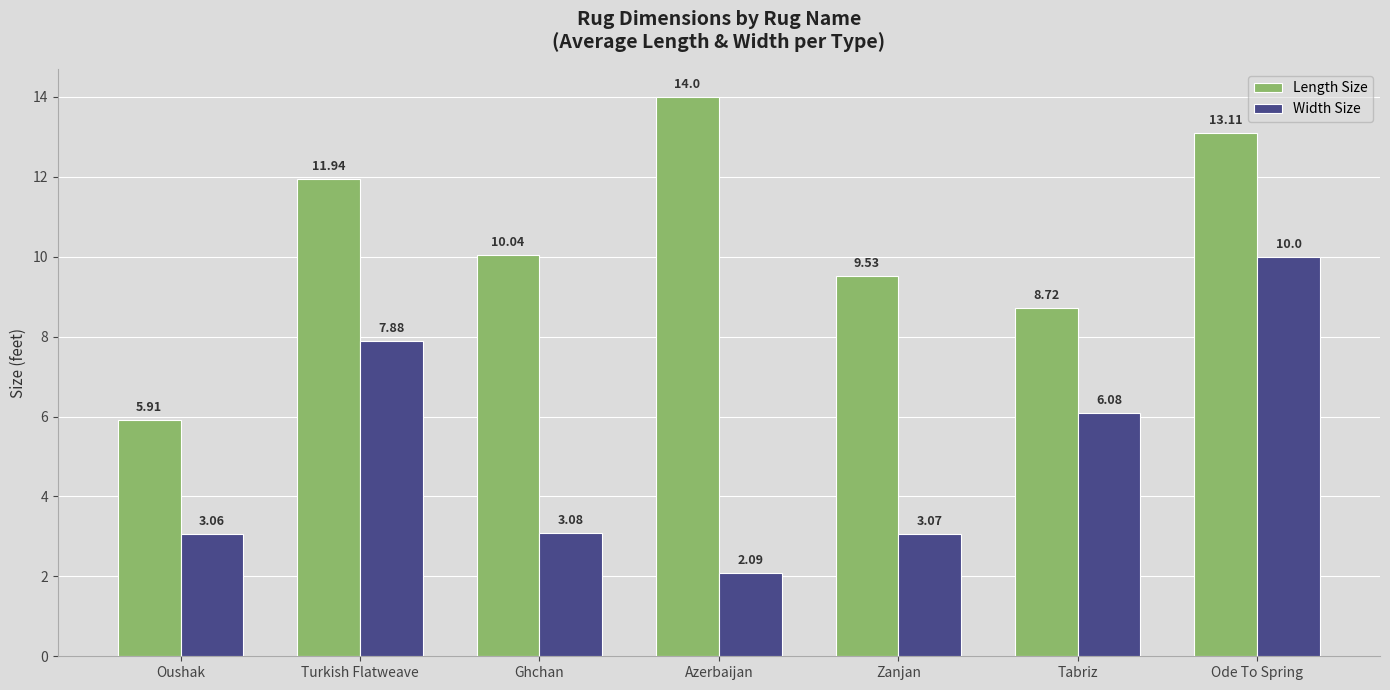

Are the bars grouped side by side (vs. stacked)?

Yes